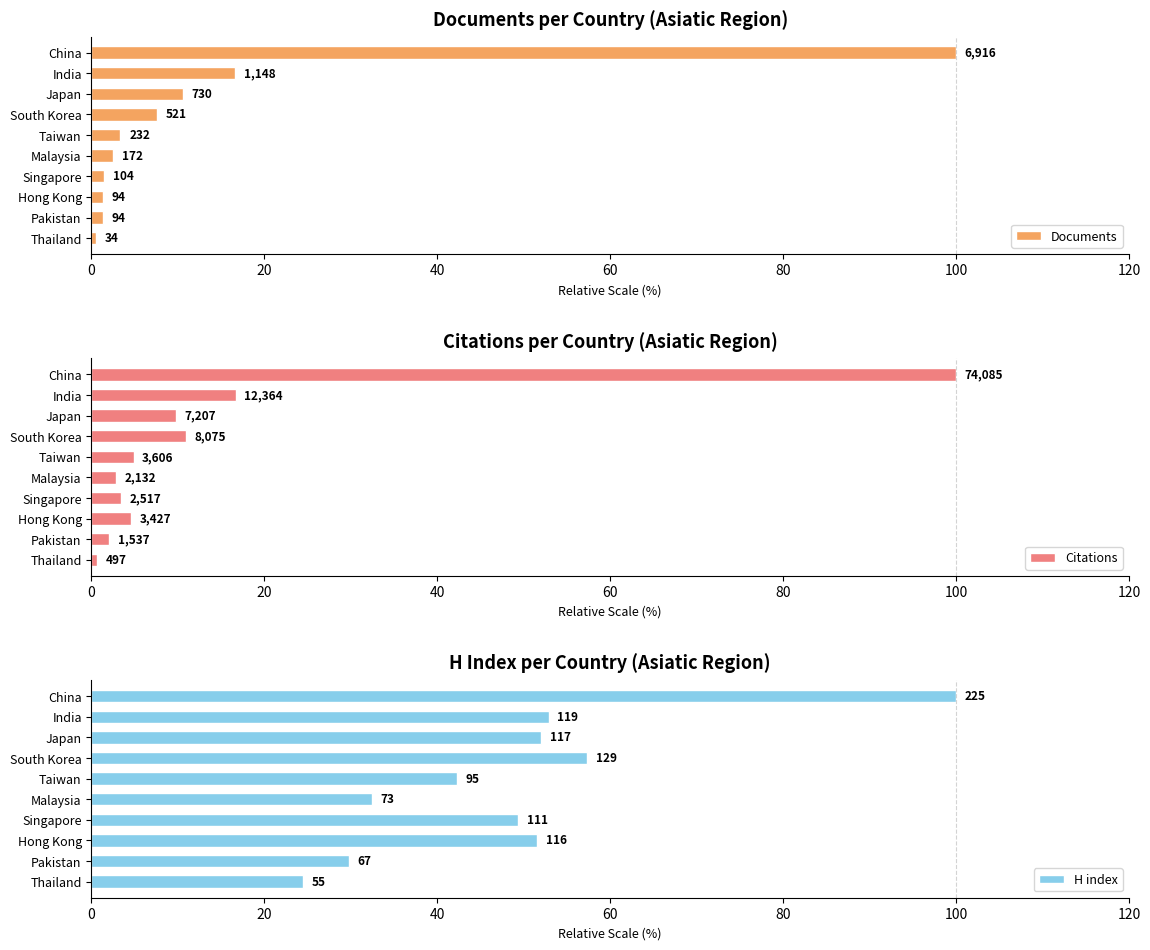

Rank the series at India from highest to lowest value.

H index, Citations, Documents